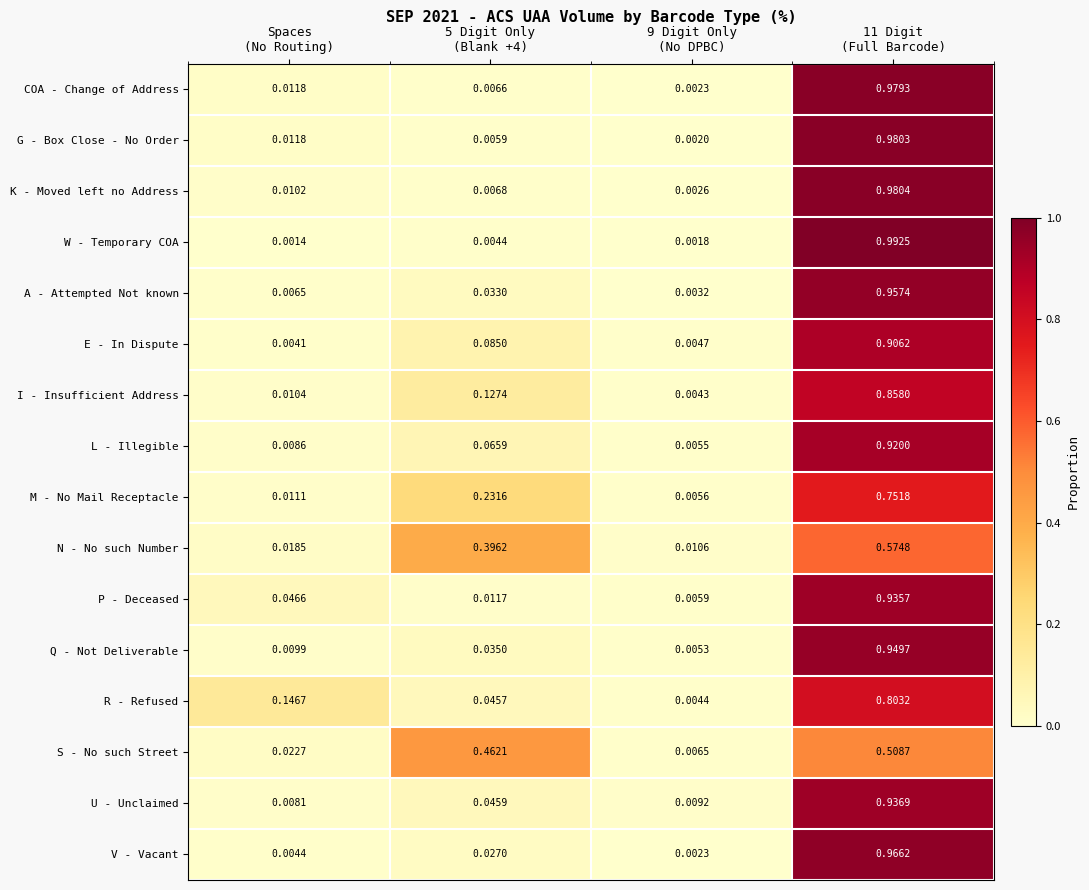

List the series in order of their peak value, lowest first.

S - No such Street, N - No such Number, M - No Mail Receptacle, R - Refused, I - Insufficient Address, E - In Dispute, L - Illegible, P - Deceased, U - Unclaimed, Q - Not Deliverable, A - Attempted Not known, V - Vacant, COA - Change of Address, G - Box Close - No Order, K - Moved left no Address, W - Temporary COA